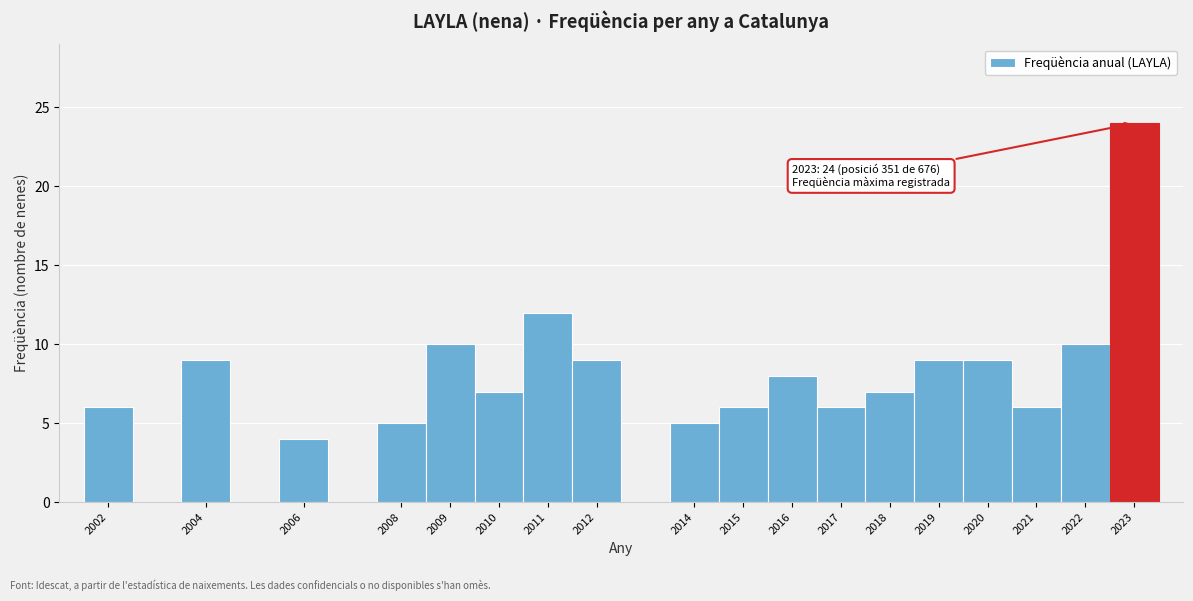

Which range on the x-axis has the tallest bar?

2022.5 to 2023.5